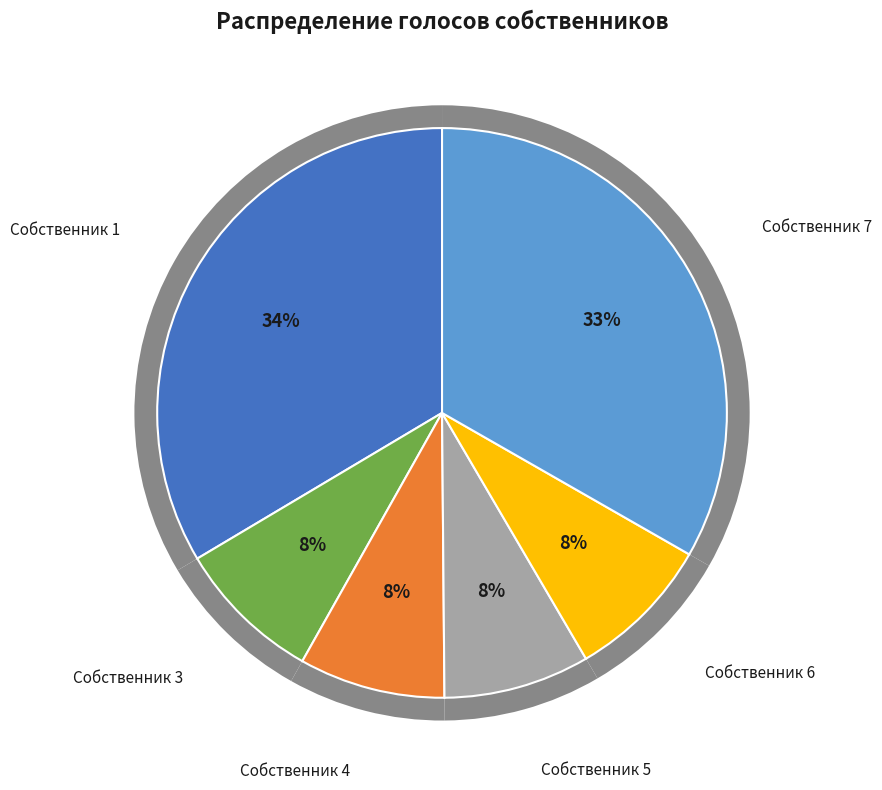

To the nearest percent, what percentage of the pie is Собственник 3?

8%